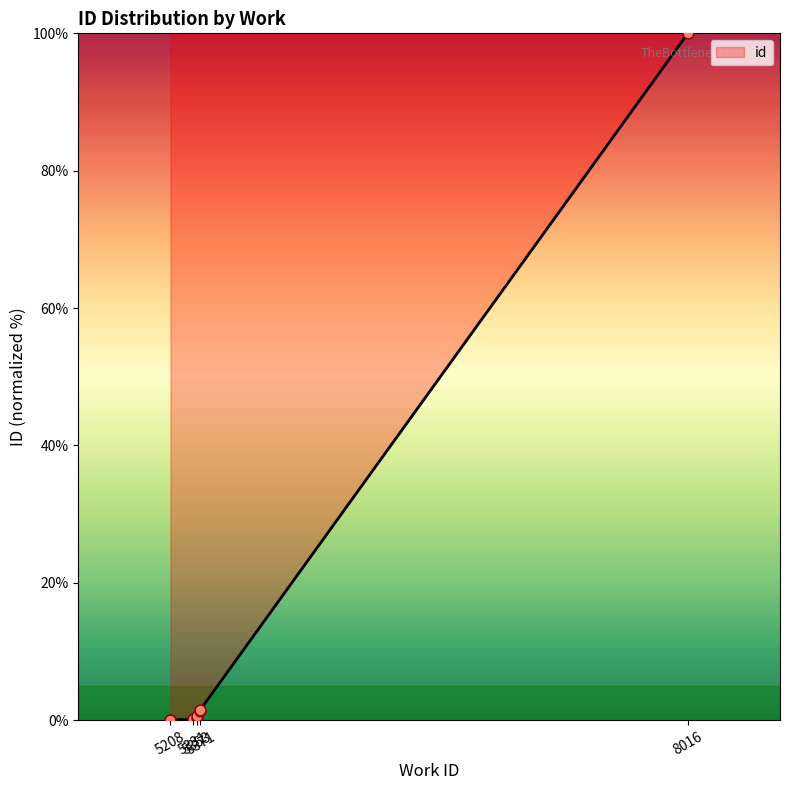

Between 5331 and 8016, which is larger?

8016